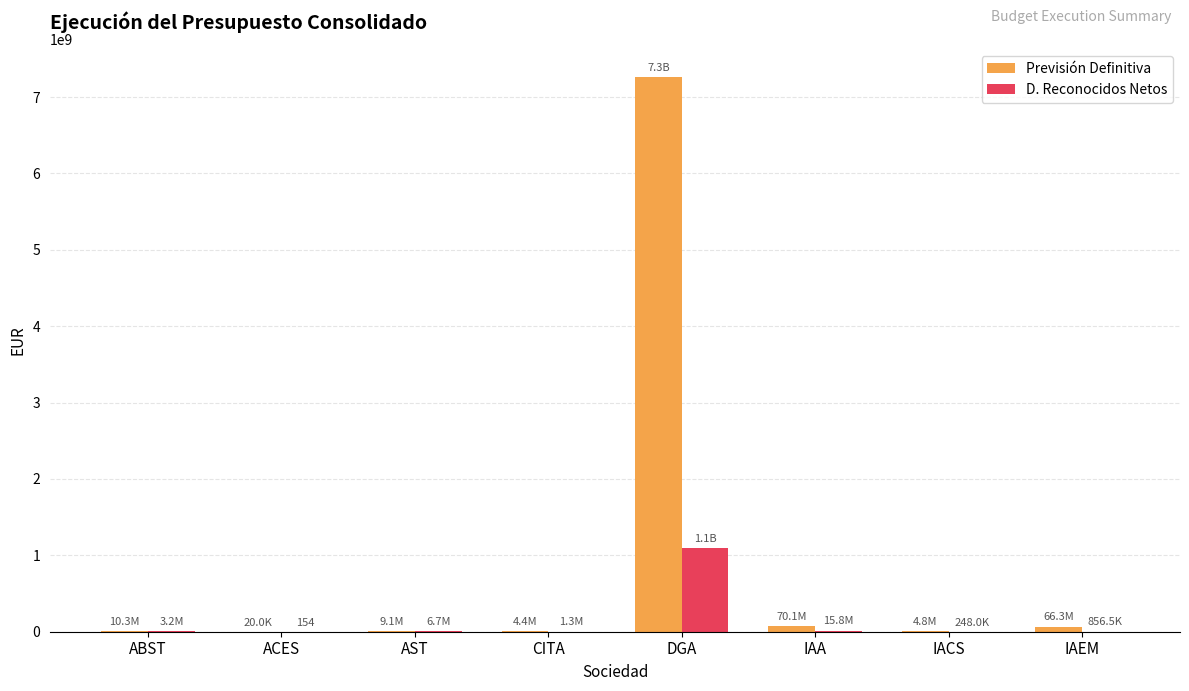

What is the difference between the D. Reconocidos Netos values at ACES and IAA?

15794208.1